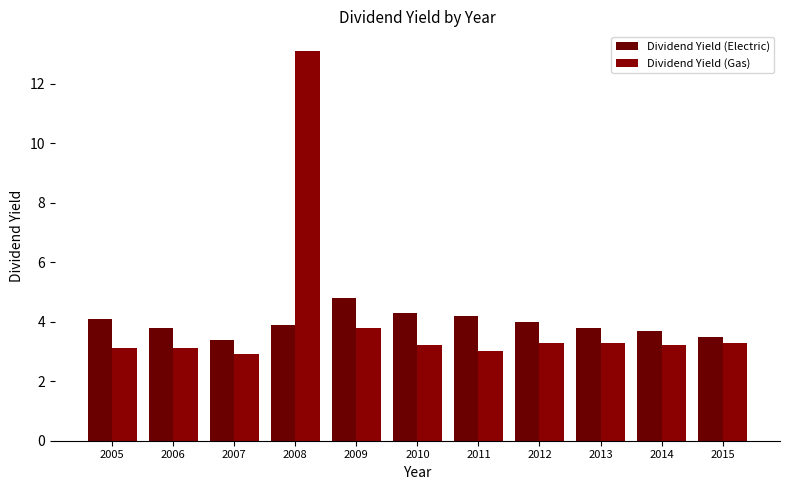

The value of Dividend Yield (Gas) at 2006 is 3.1. True or false?

True